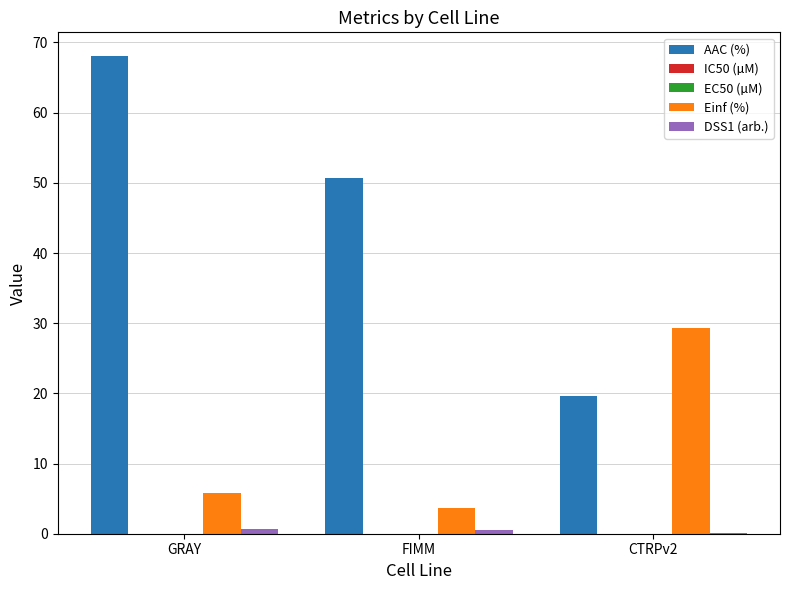

The AAC (%) series shows 81.8 at FIMM. True or false?

False